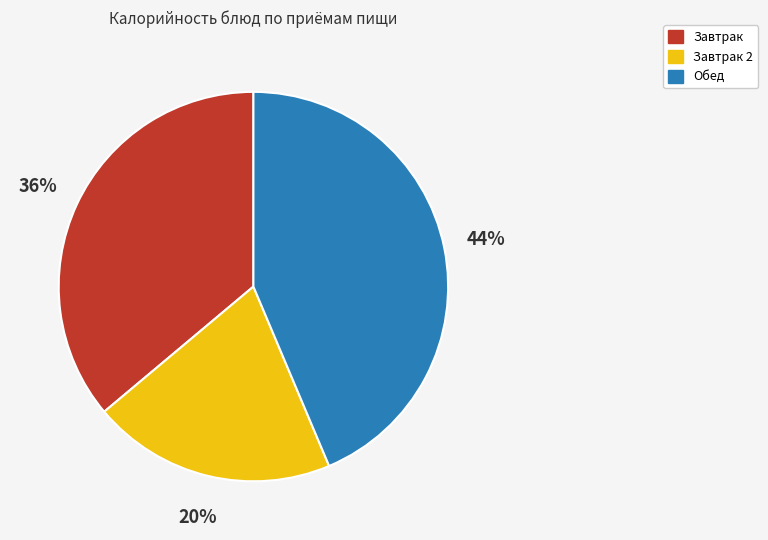

Is there any slice that represents more than half of the pie?

No